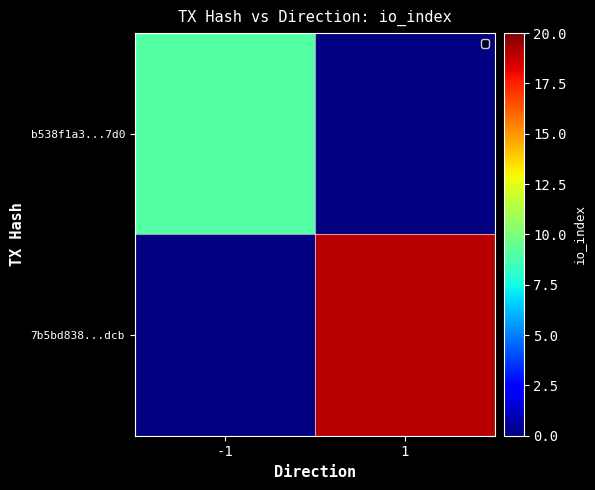

Rank the series at -1 from lowest to highest value.

b538f1a3...7d0, 7b5bd838...dcb